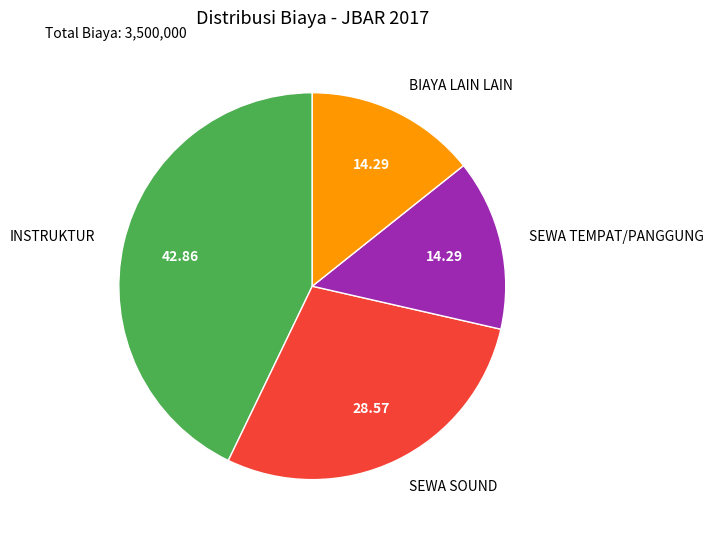

Is there a majority slice in this chart?

No